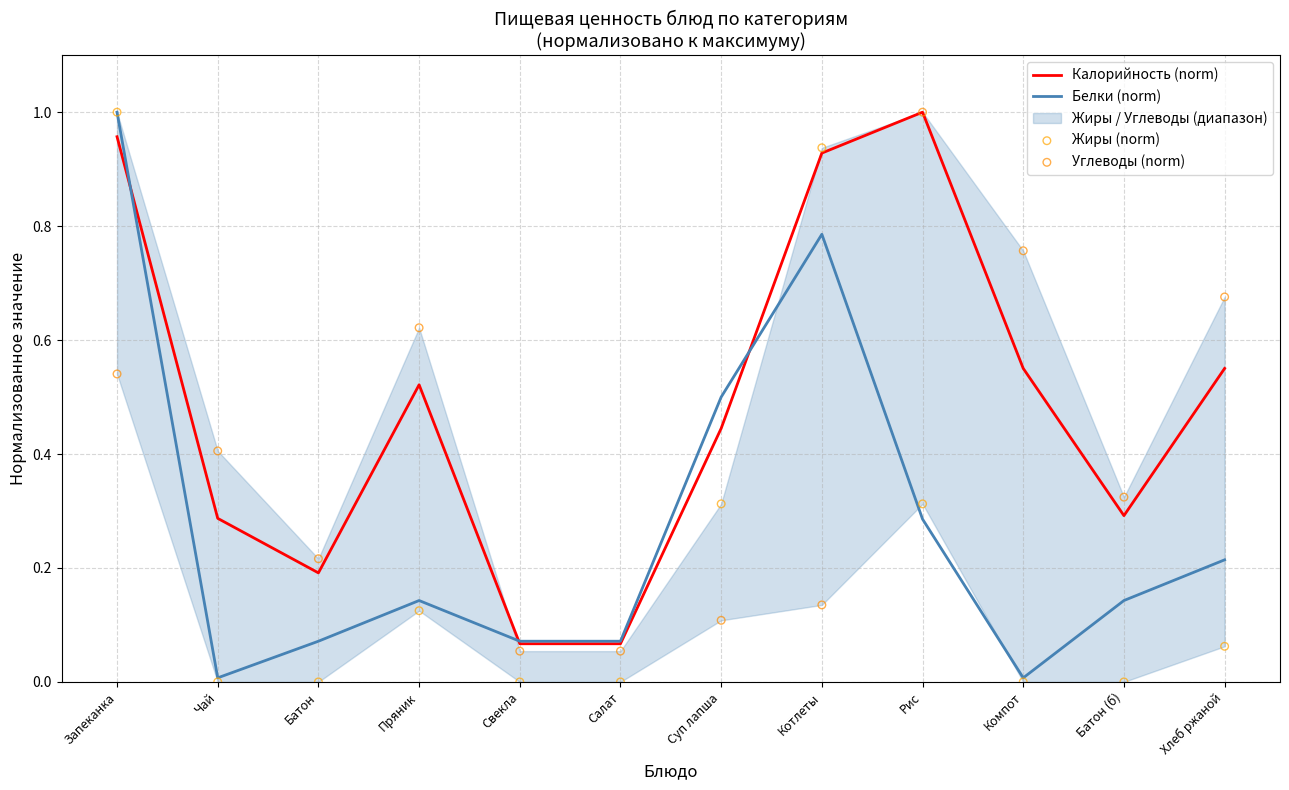

Which series reaches the minimum Y coordinate?

Жиры (norm)